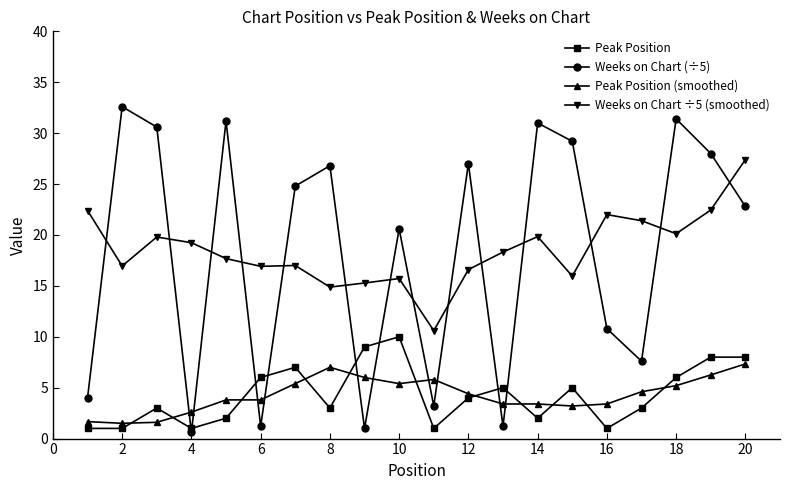

True or false: Peak Position has more than 0 interior local peaks.

True